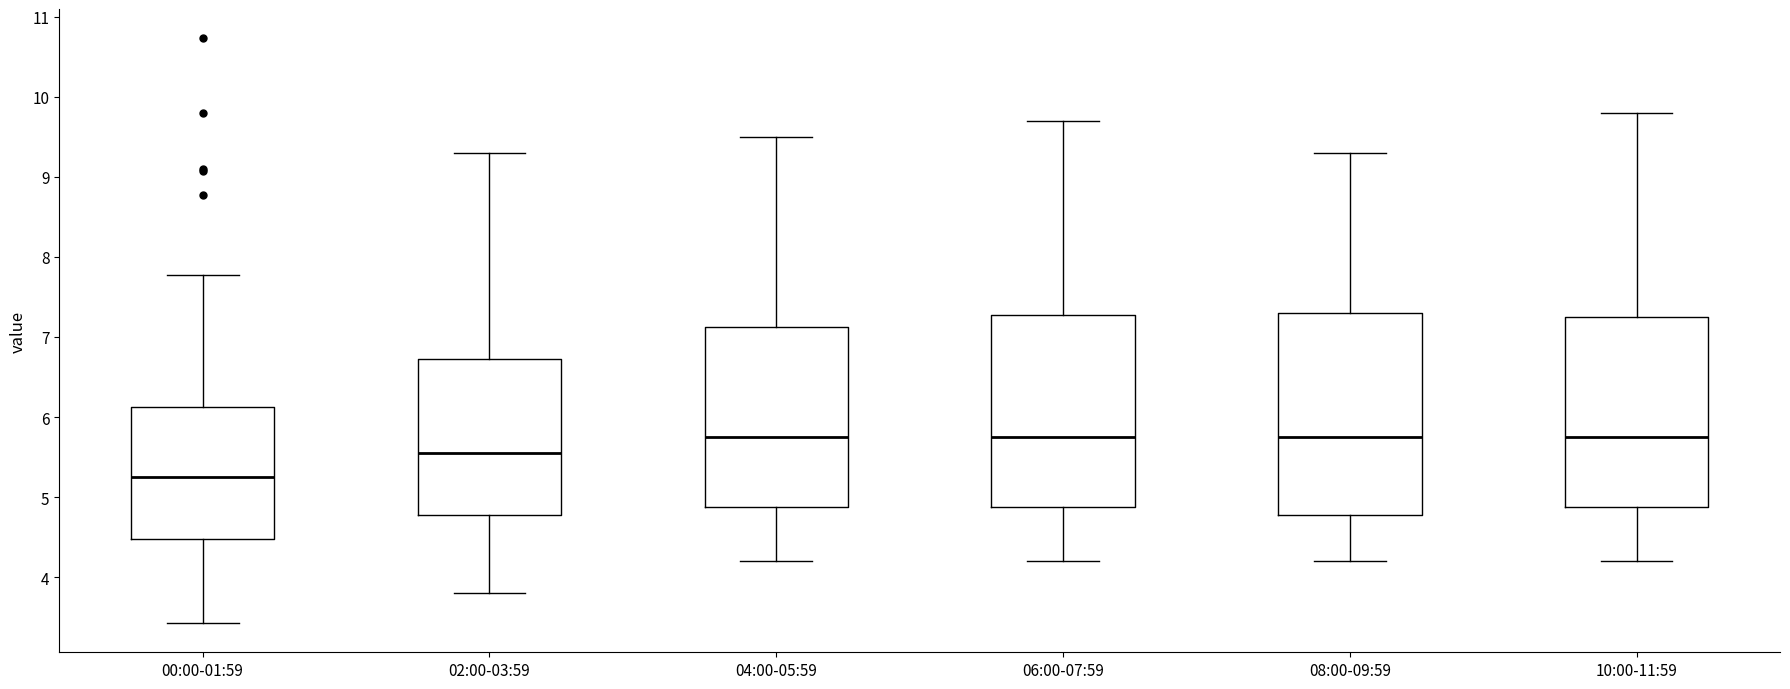

Reading left to right, transcribe this box plot: for each box, give where its median line is, the range the box spans, and where its two whiskers end, as read against the y-axis. The values are not printed on the chart, so give them approximately, as read against the axis.

00:00-01:59: median 5.3, box 4.5 to 6.1, whiskers 3.4 to 7.8
02:00-03:59: median 5.6, box 4.8 to 6.7, whiskers 3.8 to 9.3
04:00-05:59: median 5.8, box 4.9 to 7.1, whiskers 4.2 to 9.5
06:00-07:59: median 5.8, box 4.9 to 7.3, whiskers 4.2 to 9.7
08:00-09:59: median 5.8, box 4.8 to 7.3, whiskers 4.2 to 9.3
10:00-11:59: median 5.8, box 4.9 to 7.3, whiskers 4.2 to 9.8